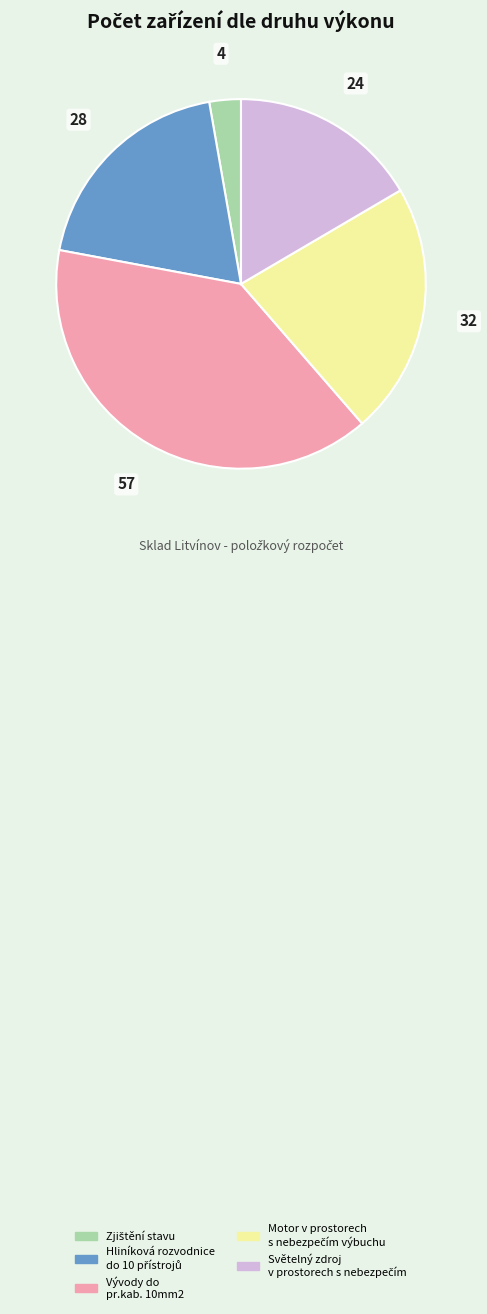

Does Vývody do pr.kab. 10mm2 account for over 50% of the chart?

No